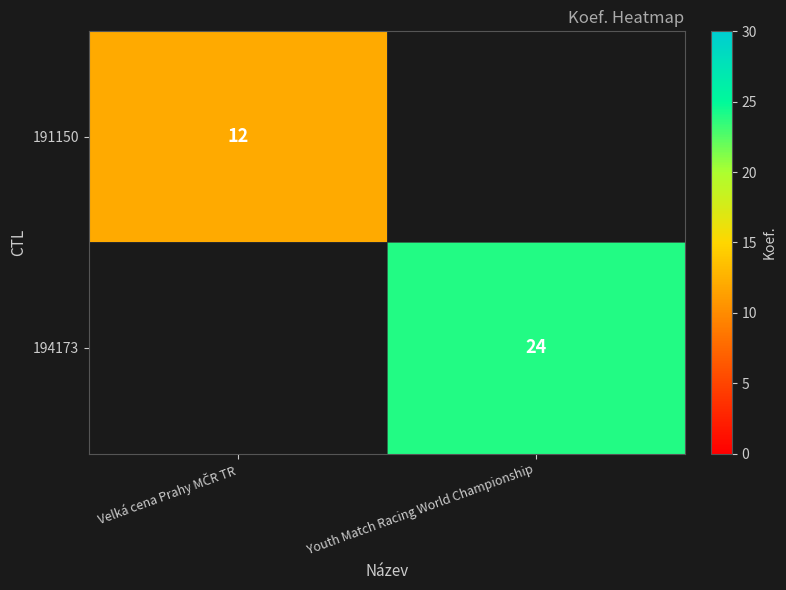

True or false: 194173 has a value of 24 at Youth Match Racing World Championship.

True